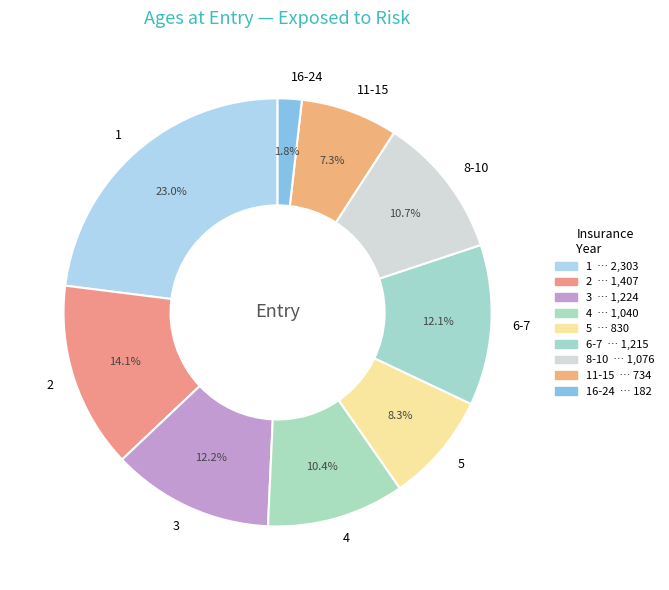

Does any single category account for the majority?

No